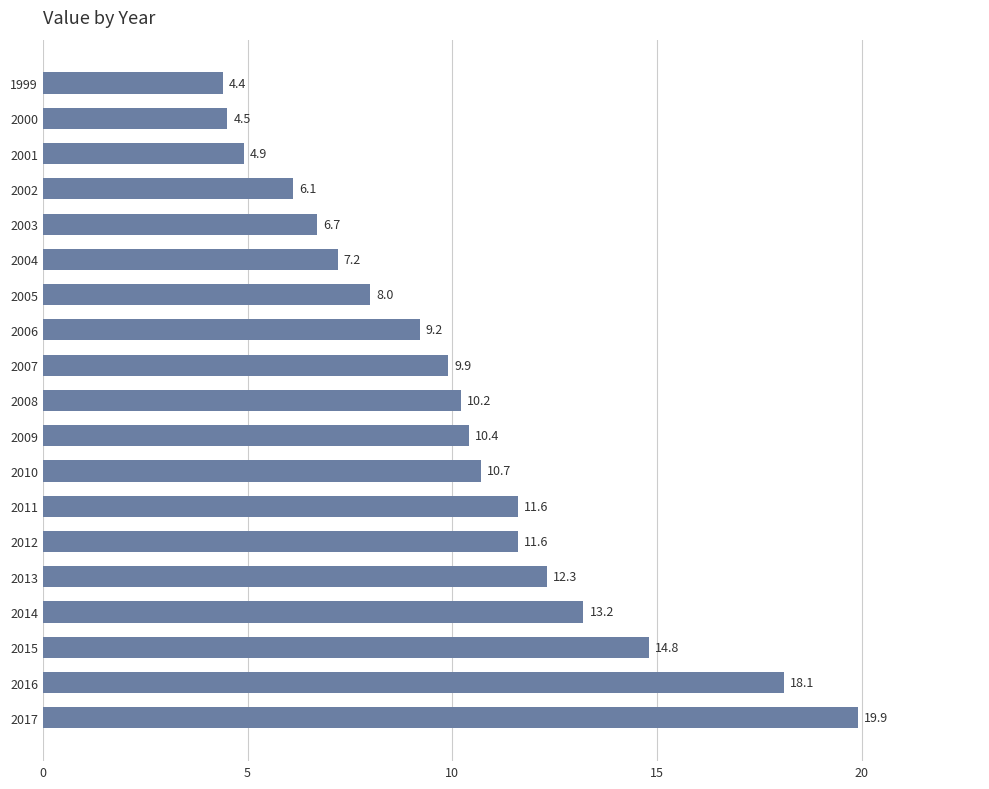

Read the value at 2011.

11.6